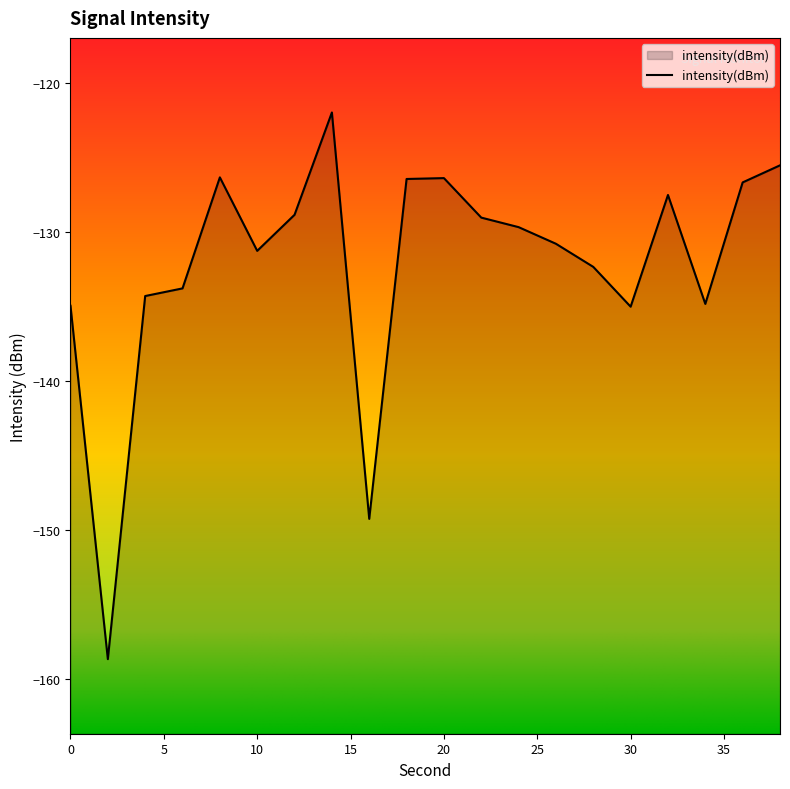

Count the number of data series in this chart.

1